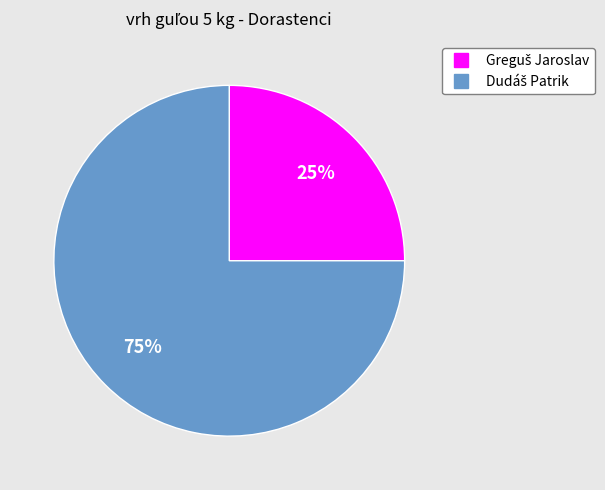

Is there a majority slice in this chart?

Yes